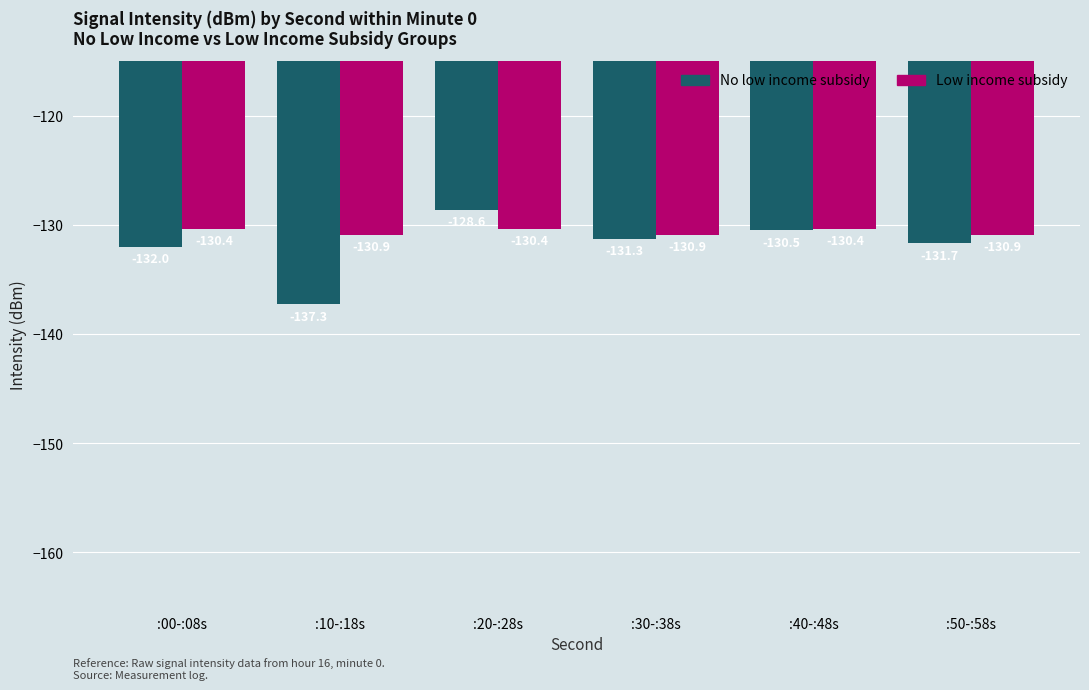

What is the maximum value shown in the chart?

-128.6